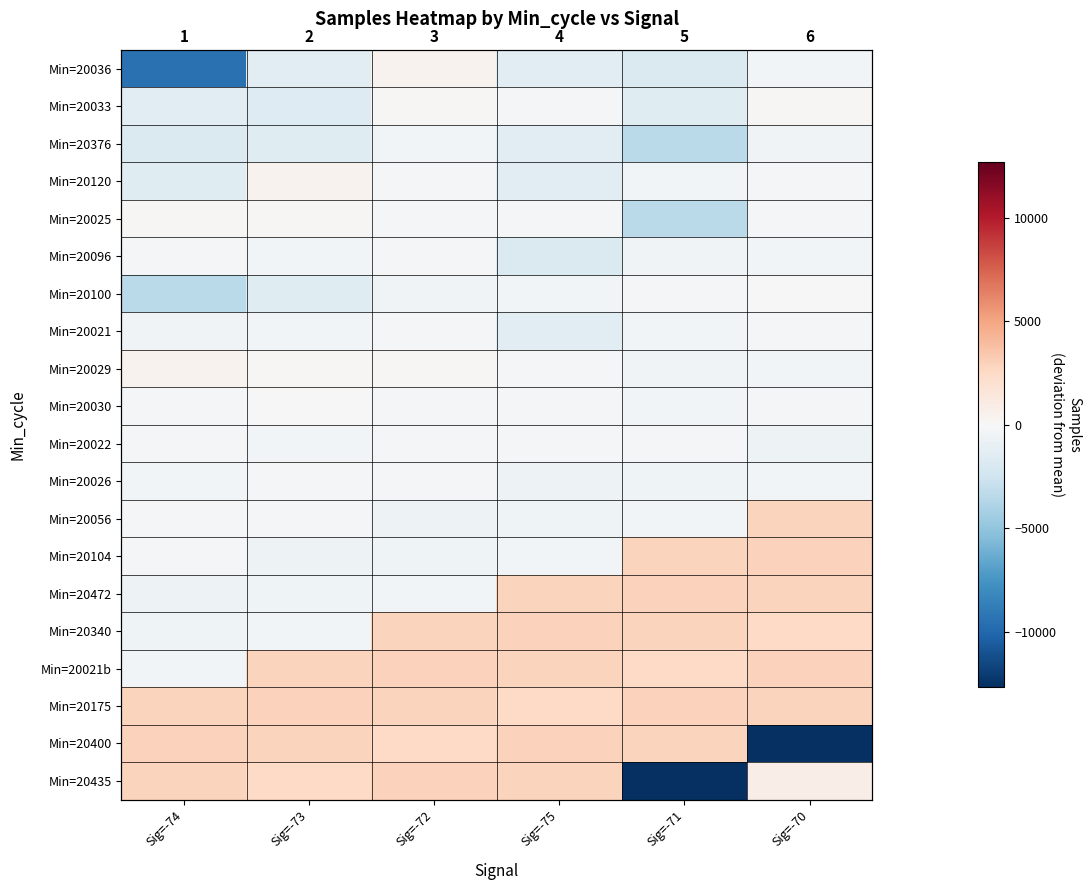

What is the difference between the maximum and minimum values in the Min=20400 series?

15617.0